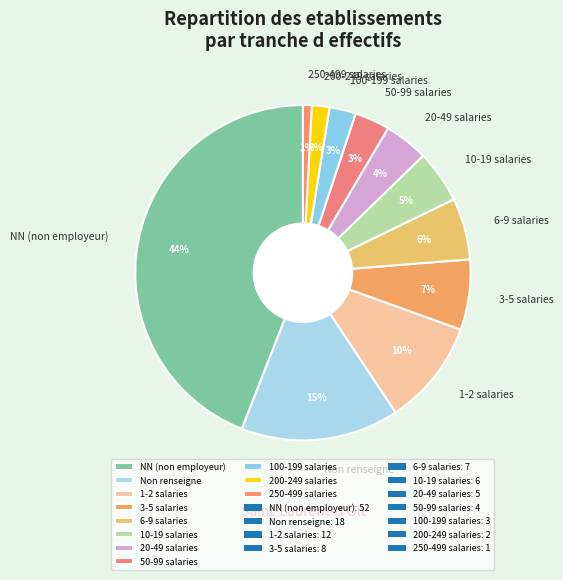

To the nearest percent, what is the combined percentage of NN (non employeur) and 10-19 salaries?

49%